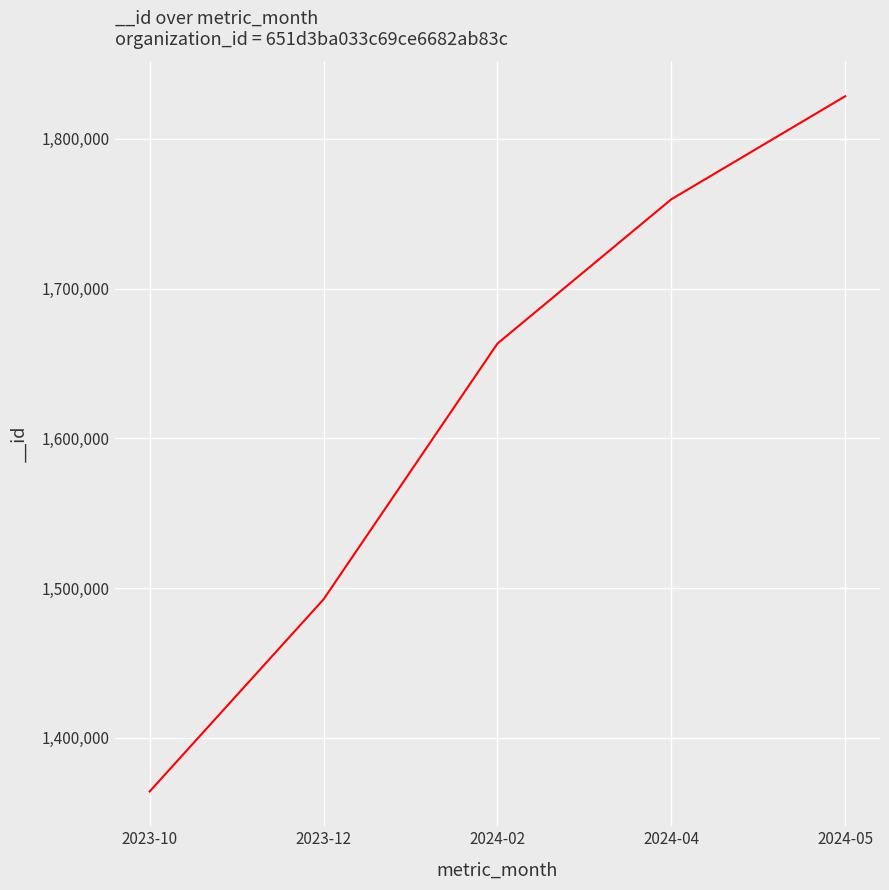

What position from the right is 2024-04?

2